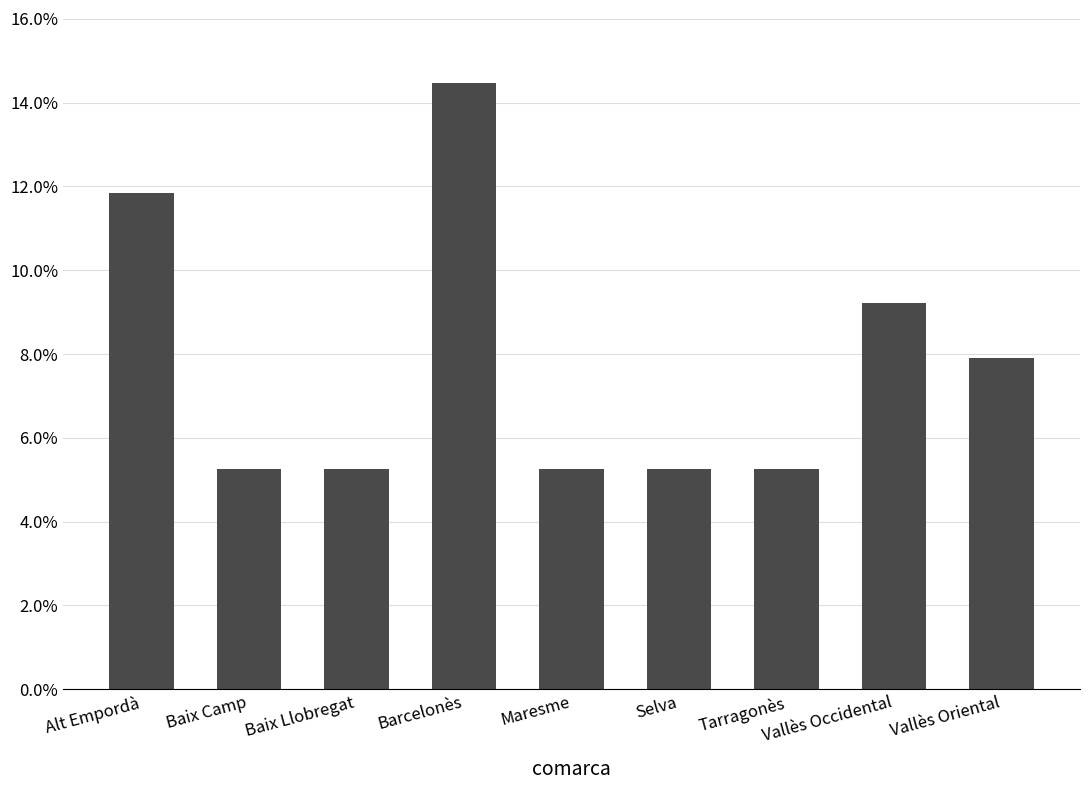

Does the chart contain any negative values?

No